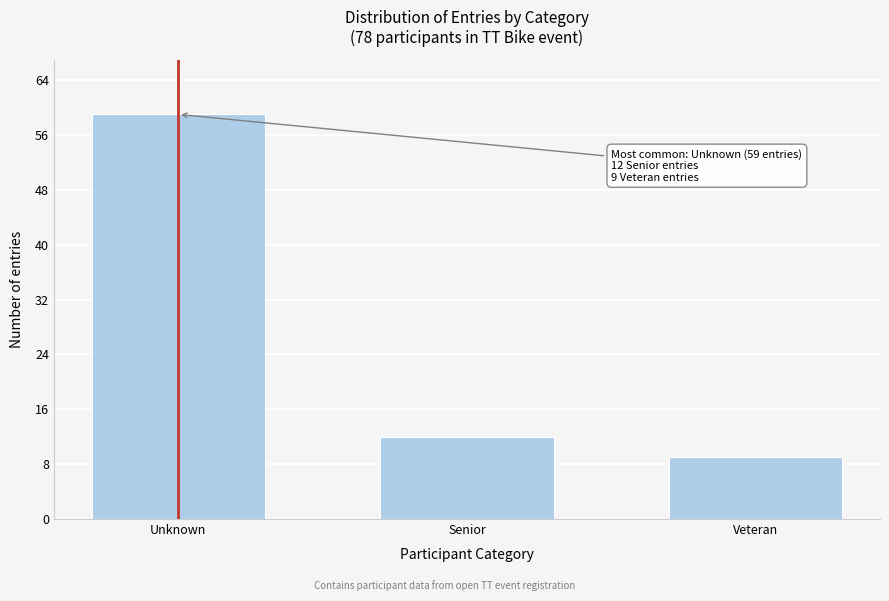

Reading right to left, extract all data points from this chart.

Veteran=9	Senior=12	Unknown=59